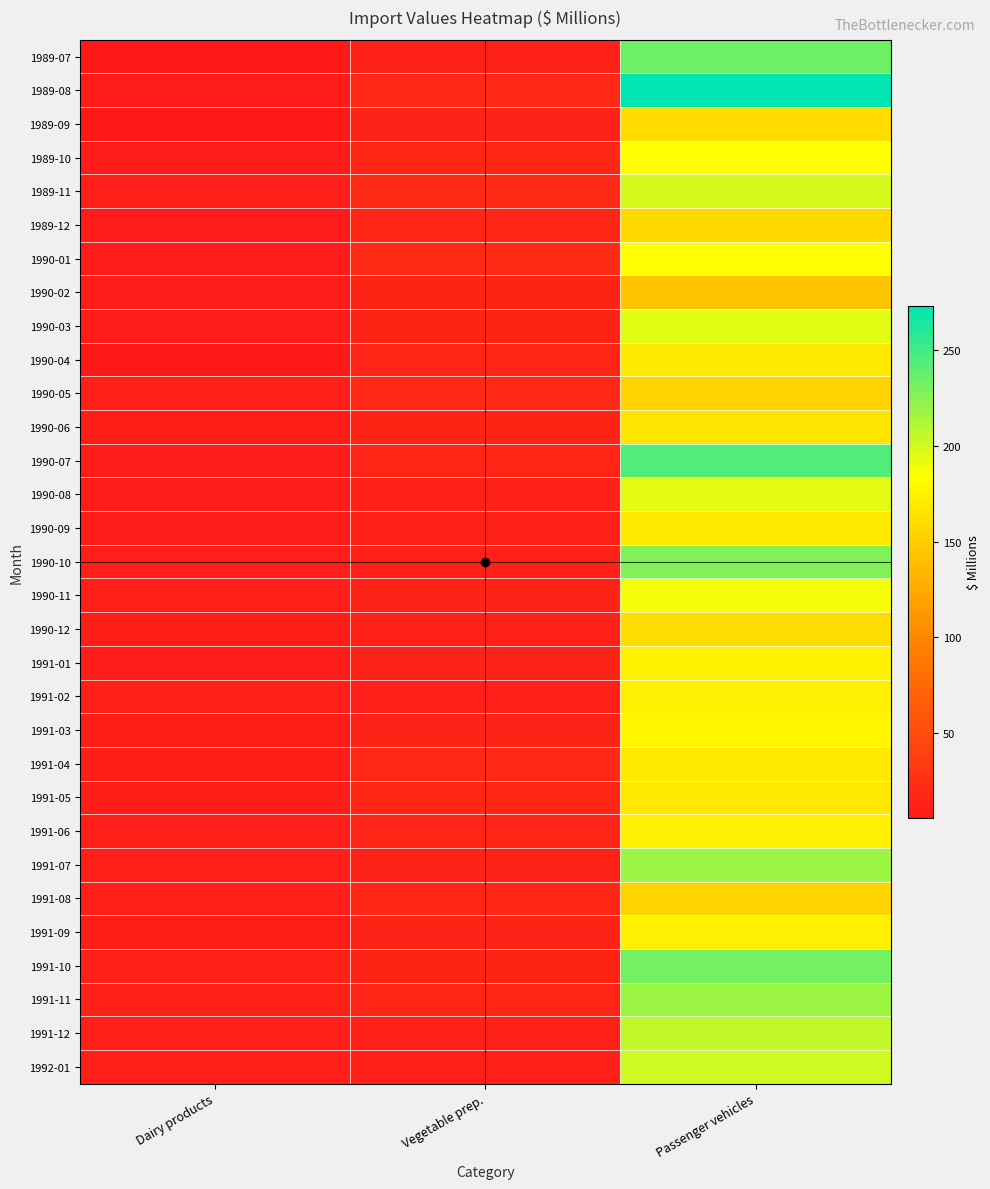

Which label corresponds to the largest value in the chart?

Passenger vehicles